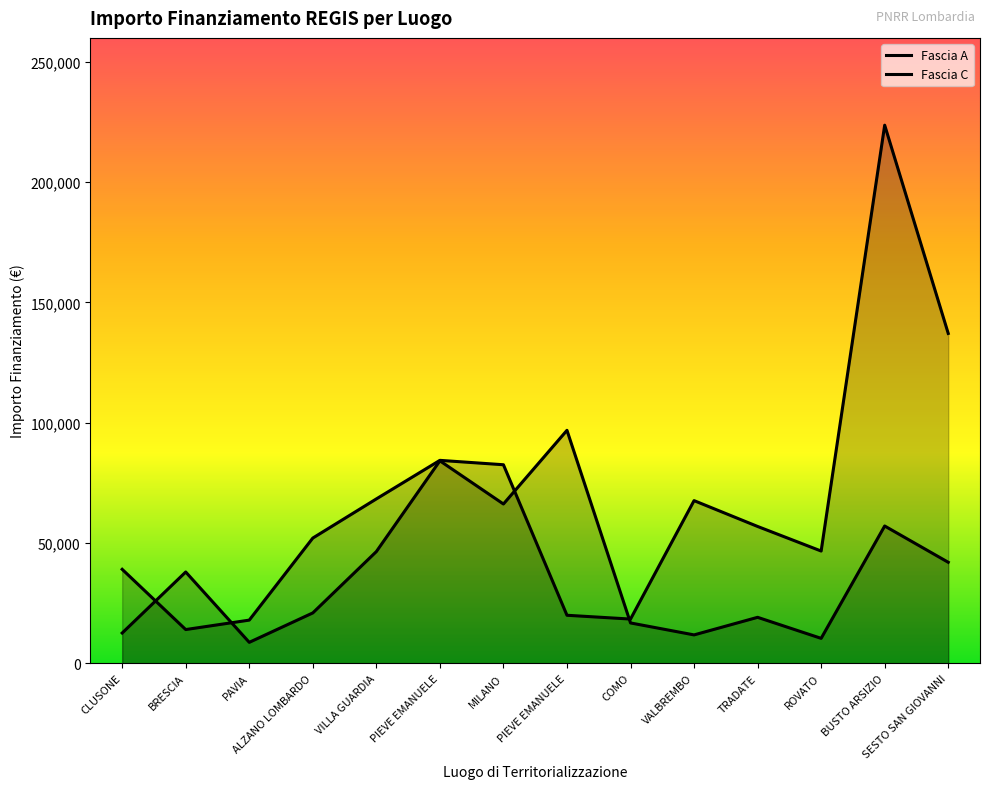

Reading left to right, transcribe all the data shown in this chart.

Fascia A: 12545.7	37919.0	8668.3	20905.2	46406.2	84141.0	66189.4	96831.0	16733.9	11763.2	19072.0	10325.8	57042.1	41958.8
Fascia C: 39032.3	13986.5	17910.6	52030.3	68306.5	84340.8	82514.6	19925.5	18348.2	67595.4	56853.6	46632.2	223703.5	137114.2